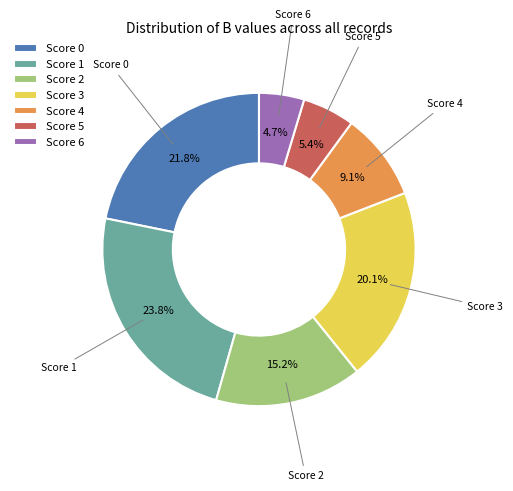

Rank the categories by value from lowest to highest.

Score 6, Score 5, Score 4, Score 2, Score 3, Score 0, Score 1